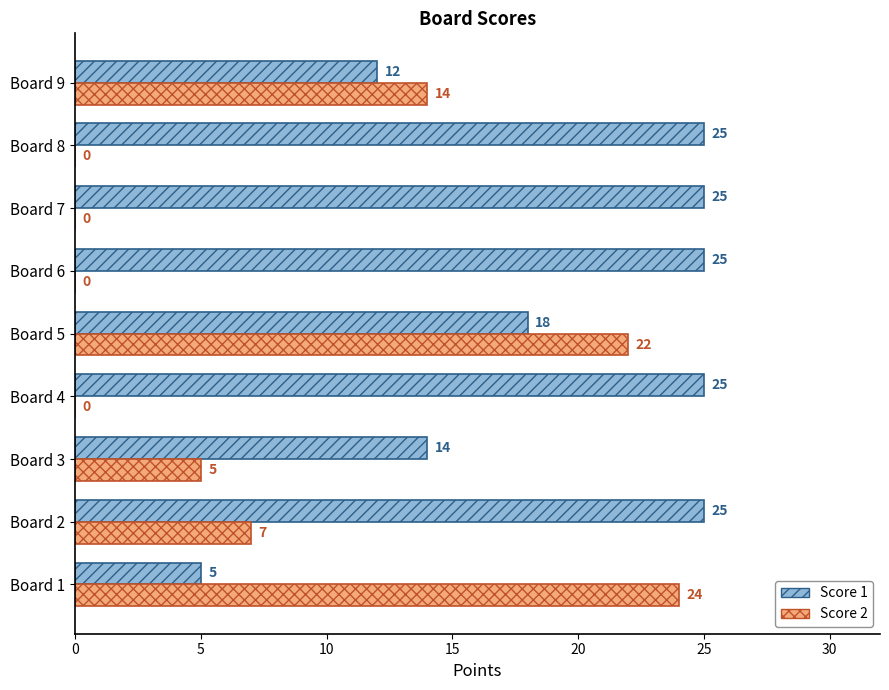

What is the highest value of the Score 1 series?

25